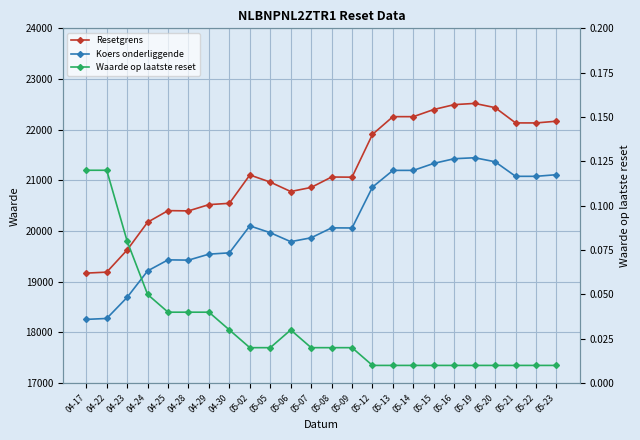

Which has a higher value, 05-06 or 05-16?

05-16